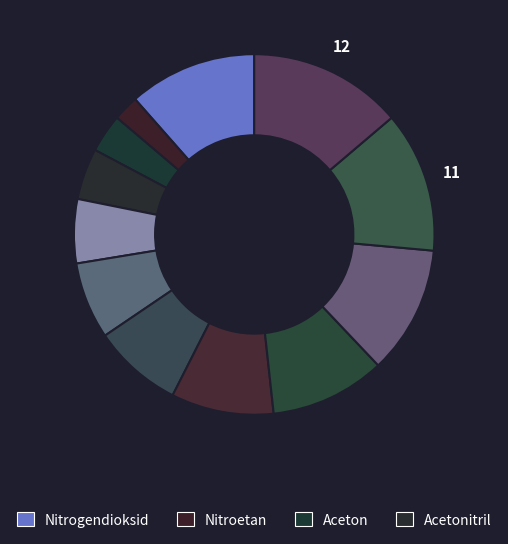

How many slices are in this pie chart?

12